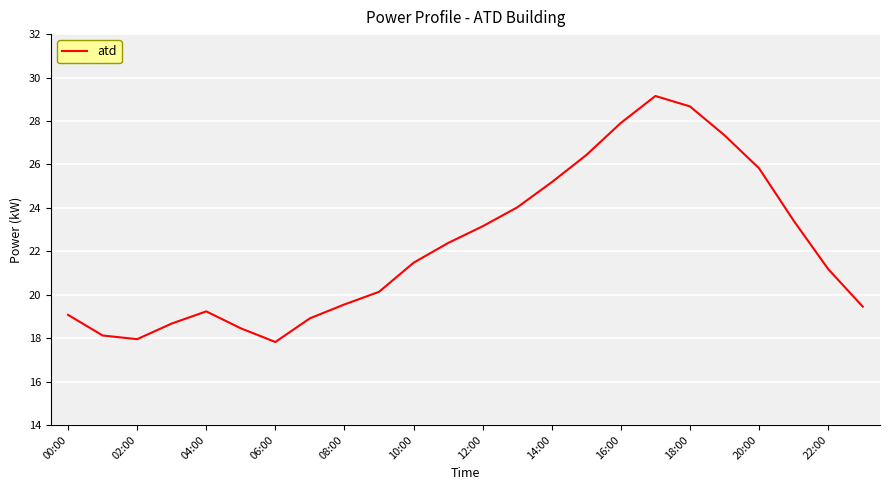

What is the smallest value displayed?

17.8